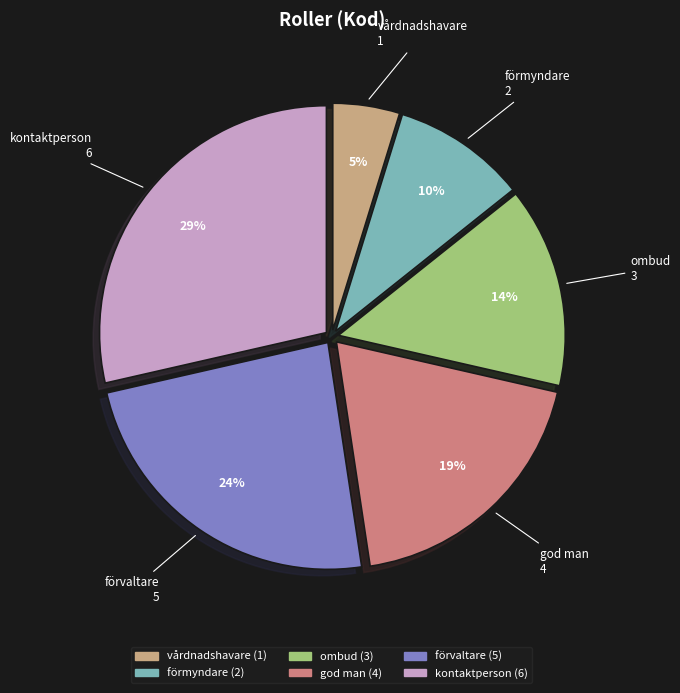

Combined, do kontaktperson and förvaltare account for over 50%?

Yes